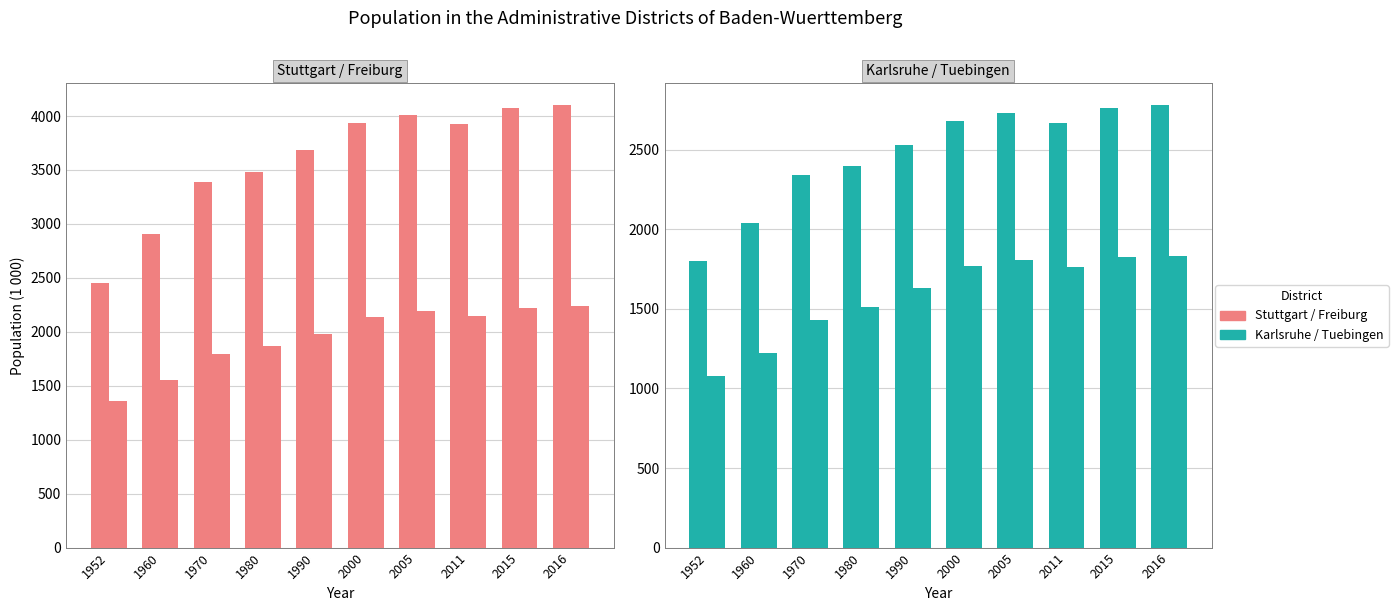

Are the bars horizontal?

No